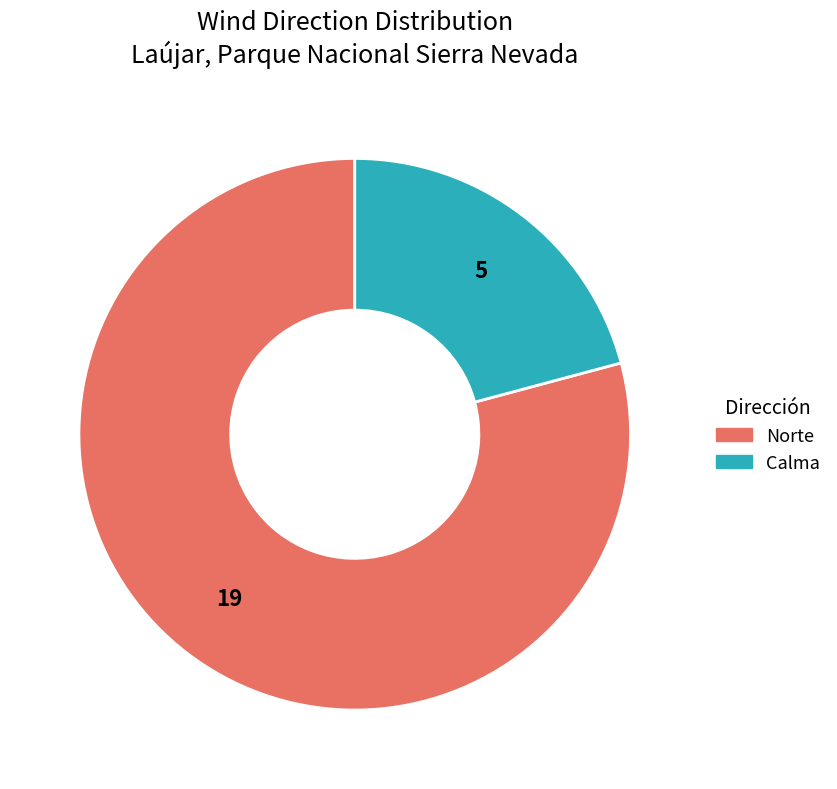

Between Norte and Calma, which is larger?

Norte